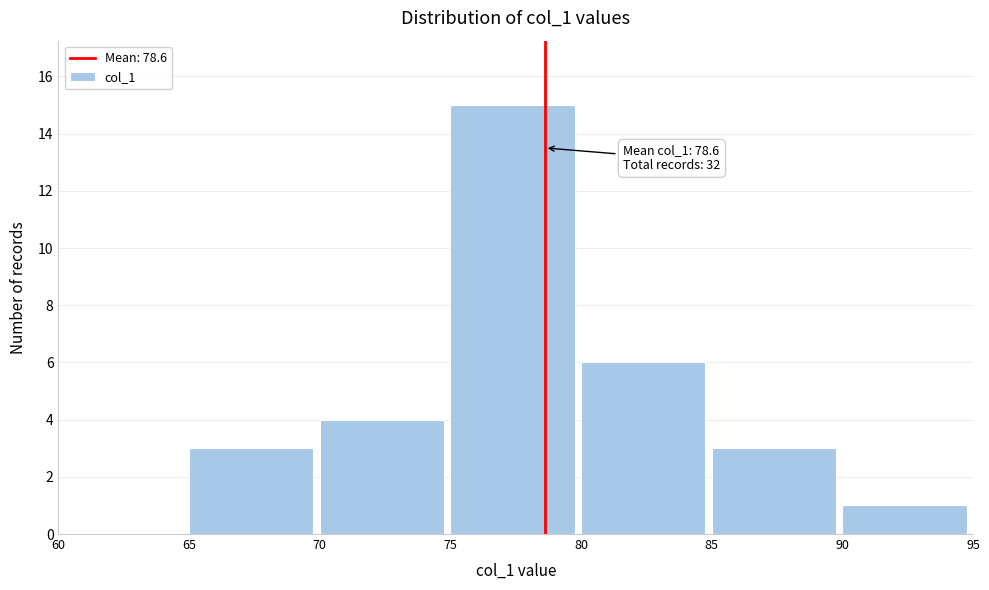

Which range on the x-axis has the tallest bar?

75 to 80